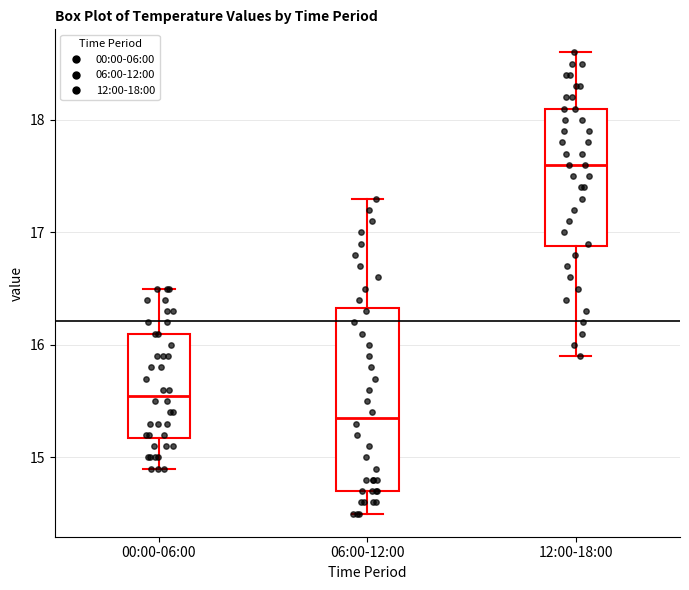

Where is the lower edge of the box for 00:00-06:00 on the y-axis? The values are not printed on the chart, so give them approximately, as read against the axis.

15.2